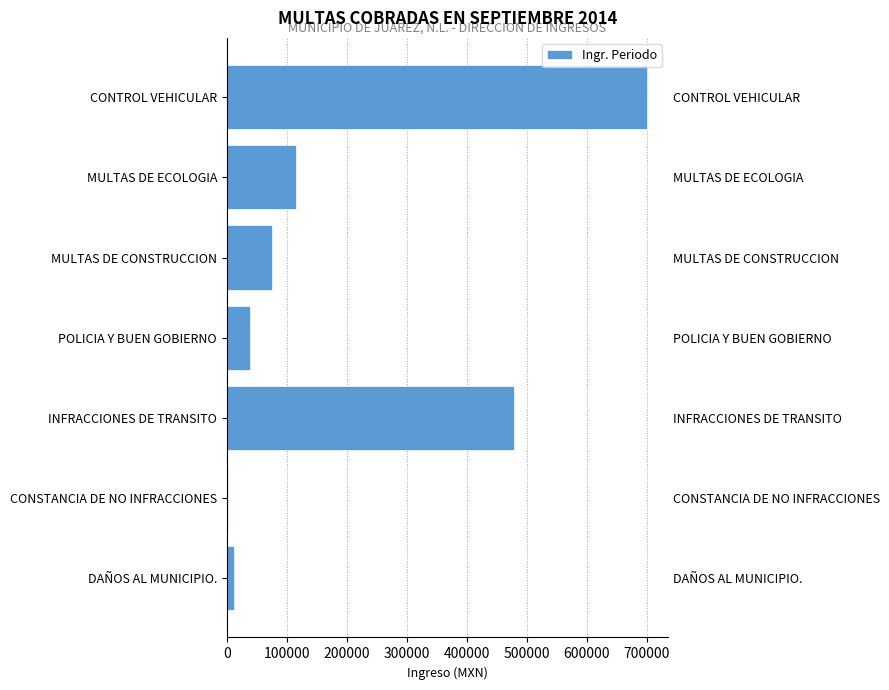

What is the smallest value displayed?

1664.0